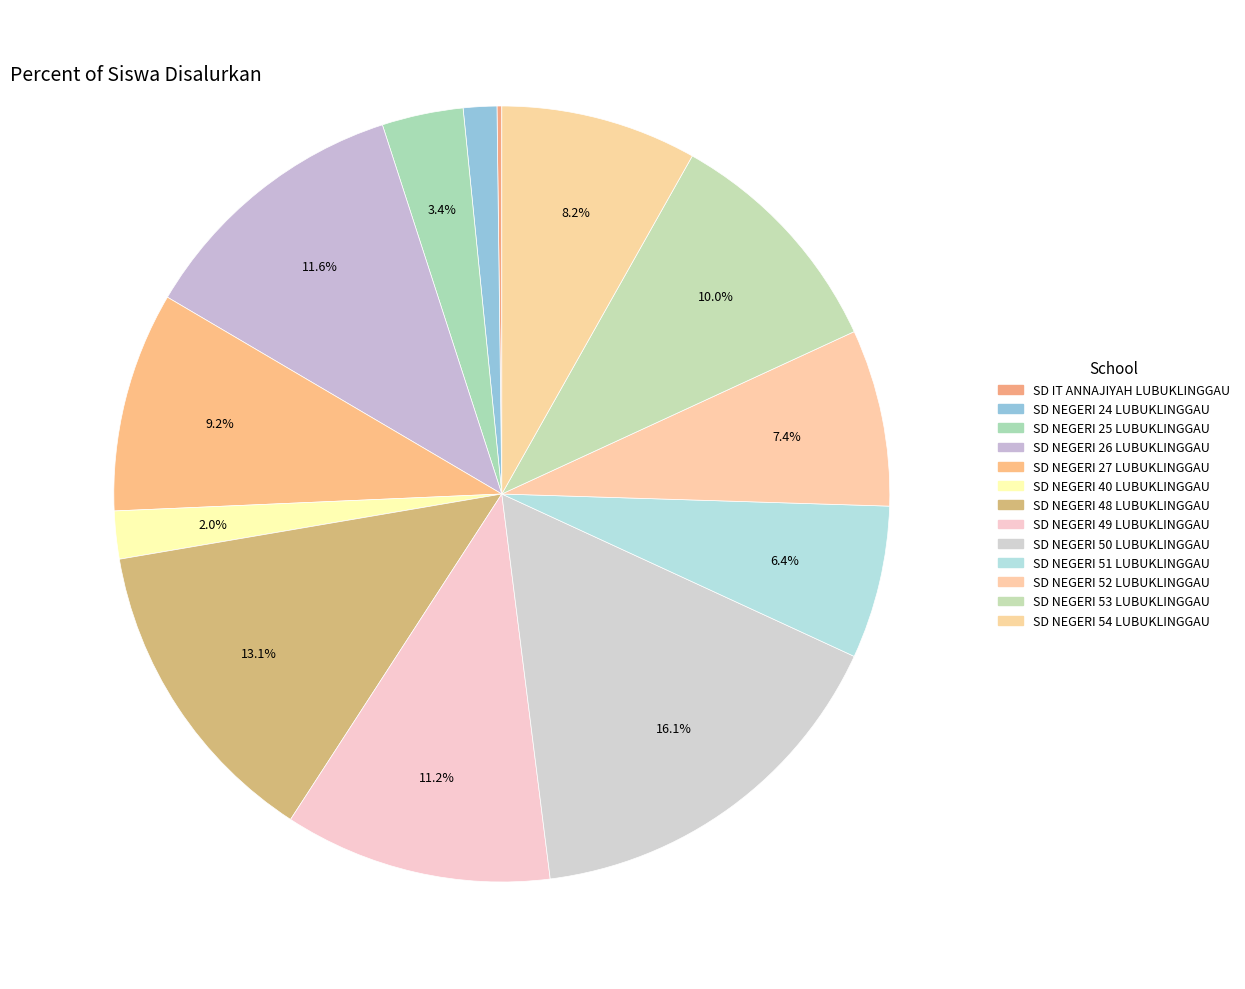

Count the number of slices in the pie.

13